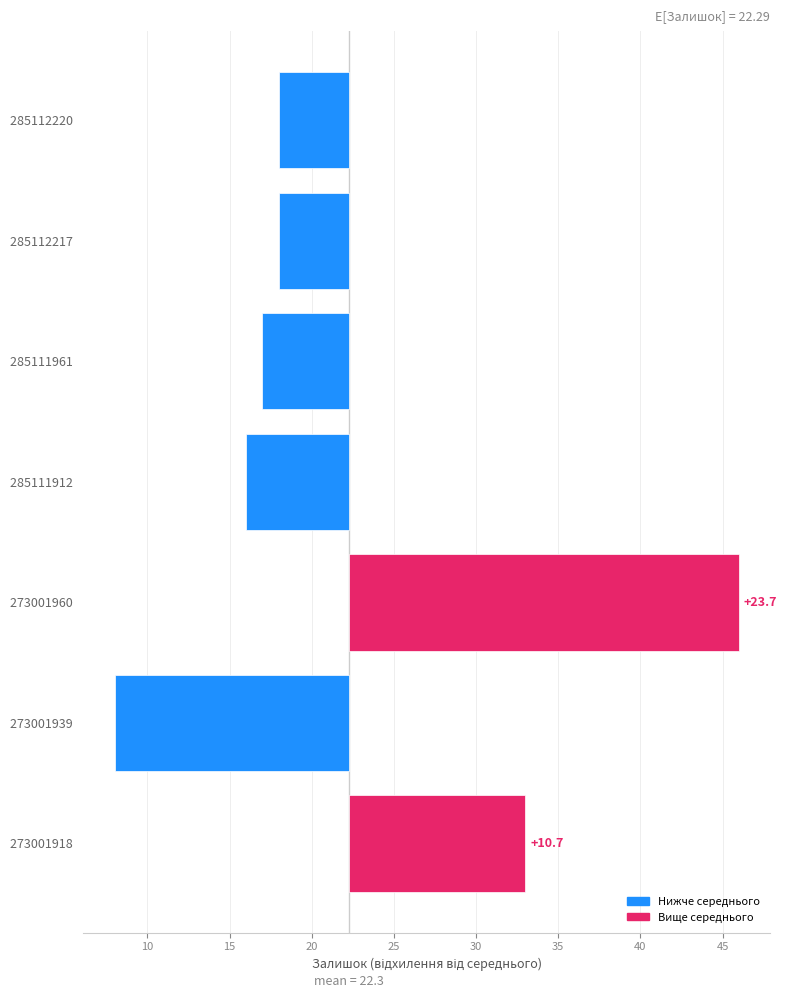

What is the value of the 7th bar from the left?

10.7